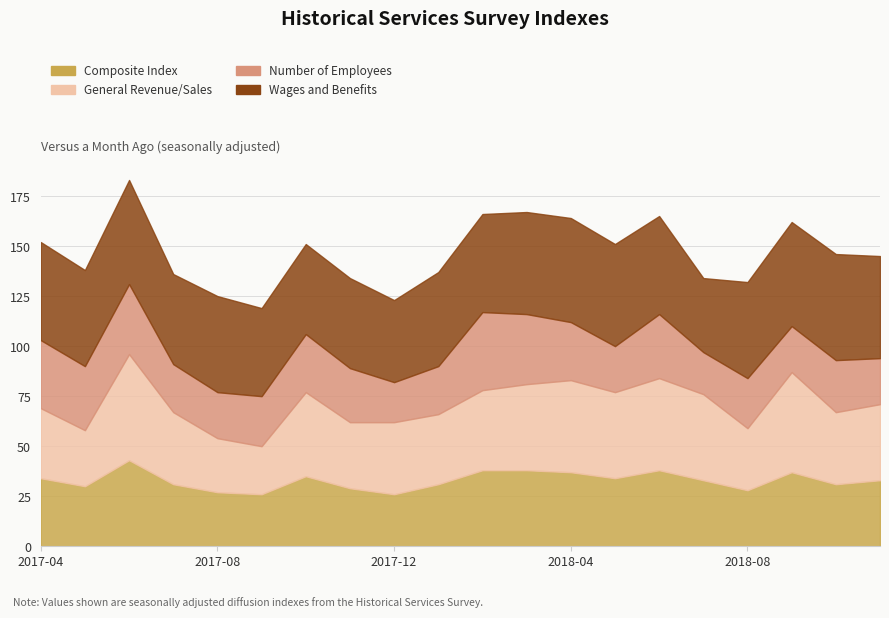

Rank the series by their average value, from highest to lowest.

Wages and Benefits, General Revenue/Sales, Composite Index, Number of Employees